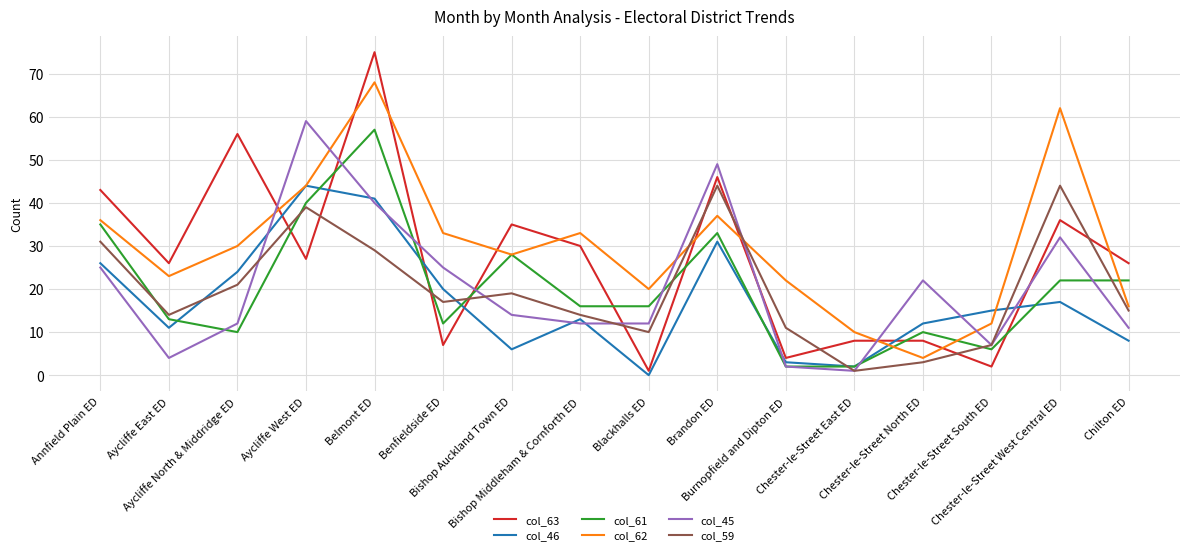

How many interior local valleys does the col_63 series have?

6